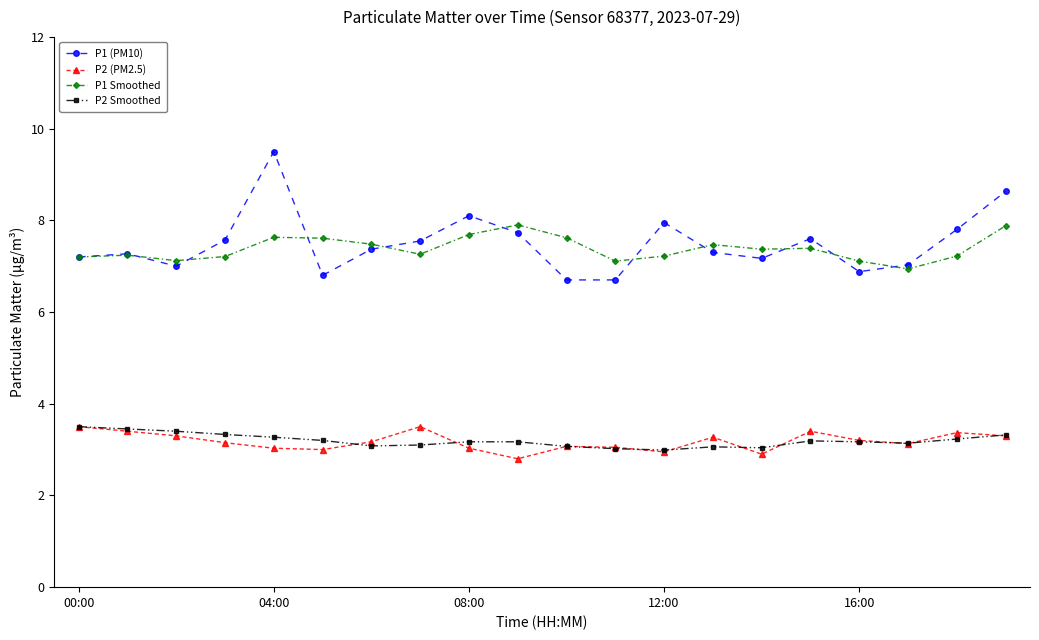

At how many categories does at least one series exceed 5?

20